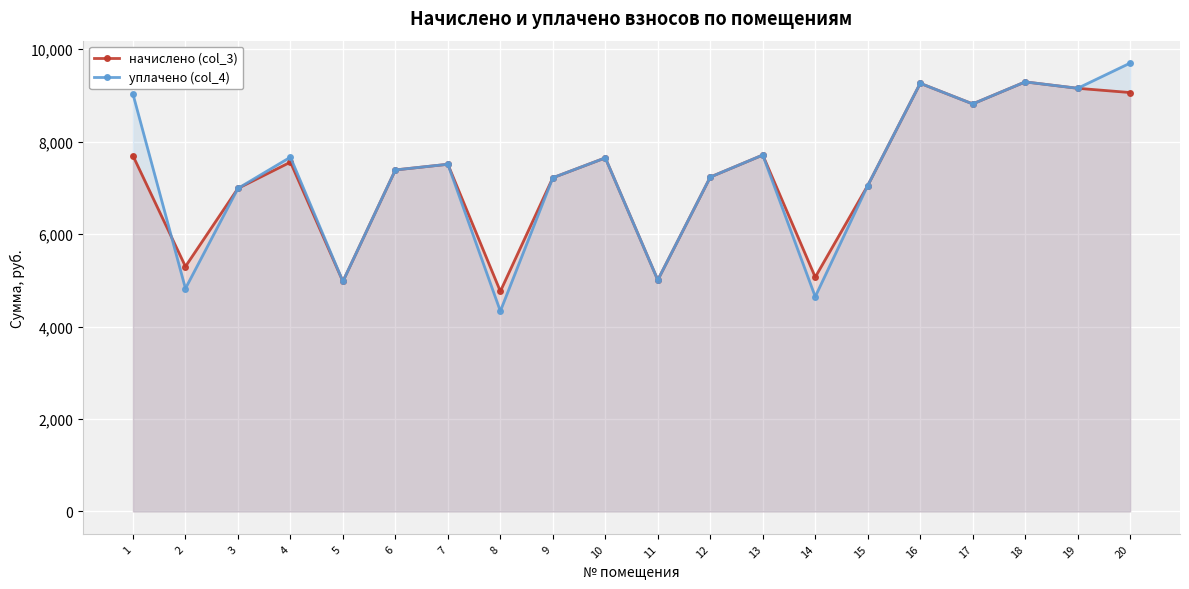

Reading left to right, list all the values displayed in this chart.

начислено (col_3): 1=7695.4	2=5299.2	3=6988.8	4=7557.1	5=4976.6	6=7388.2	7=7511.0	8=4761.6	9=7219.2	10=7649.3	11=5007.4	12=7234.6	13=7710.7	14=5068.8	15=7050.2	16=9262.1	17=8816.6	18=9292.7	19=9154.6	20=9062.4
уплачено (col_4): 1=9029.0	2=4823.1	3=6988.8	4=7663.9	5=4976.6	6=7388.2	7=7511.0	8=4333.8	9=7219.2	10=7649.3	11=5007.4	12=7234.6	13=7710.7	14=4646.4	15=7050.2	16=9262.1	17=8816.6	18=9292.7	19=9154.6	20=9699.6